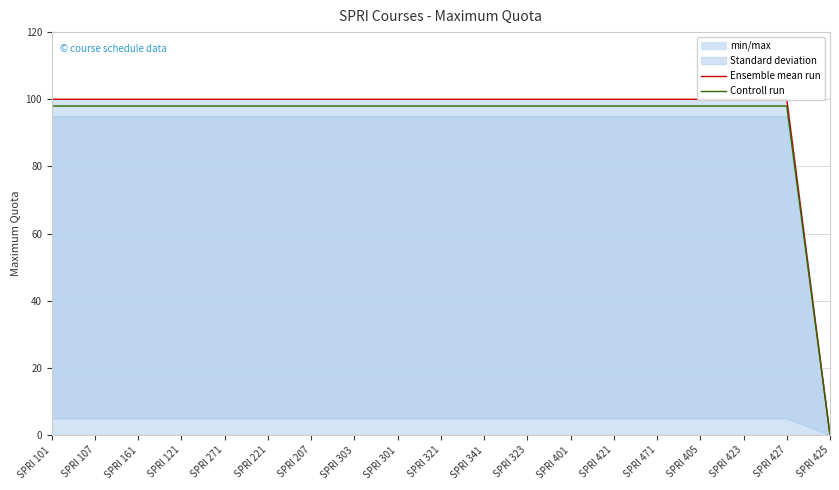

True or false: Controll run and Ensemble mean run intersect in this chart.

False